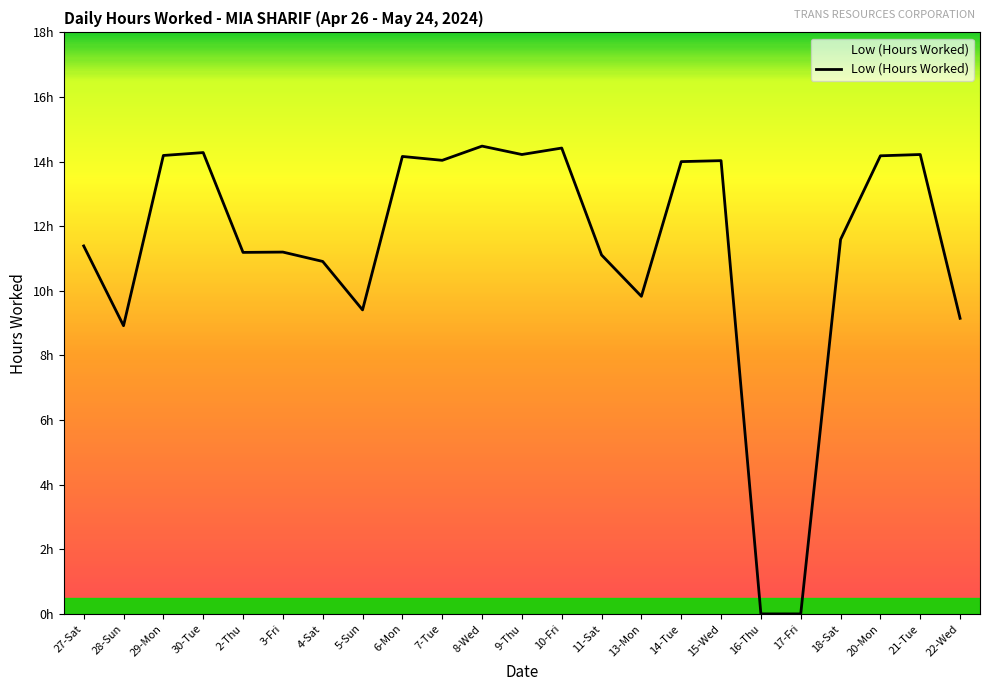

The chart shows a value of 18.4 at 11-Sat. True or false?

False